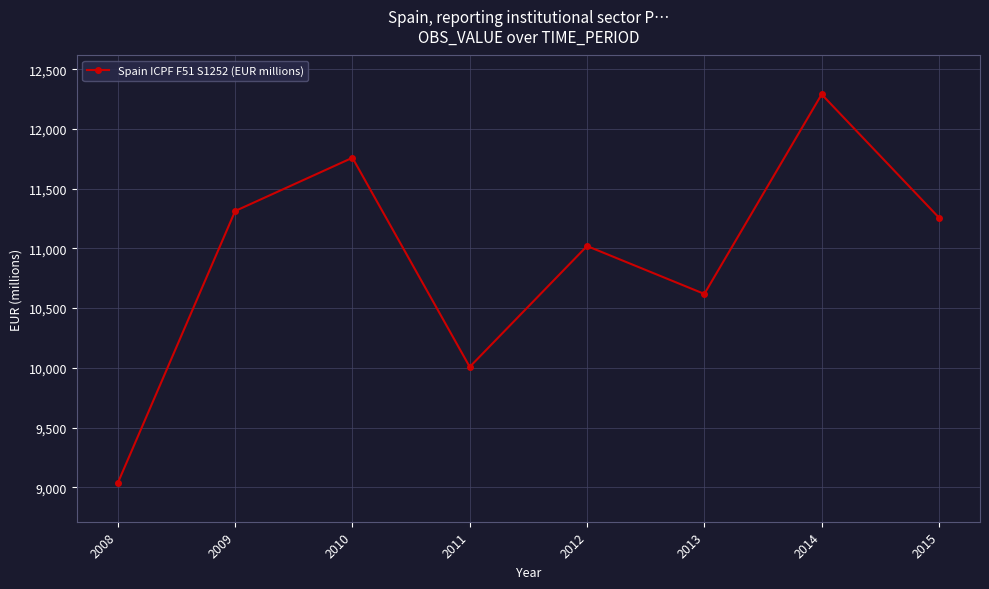

How many lines are shown in the chart?

1